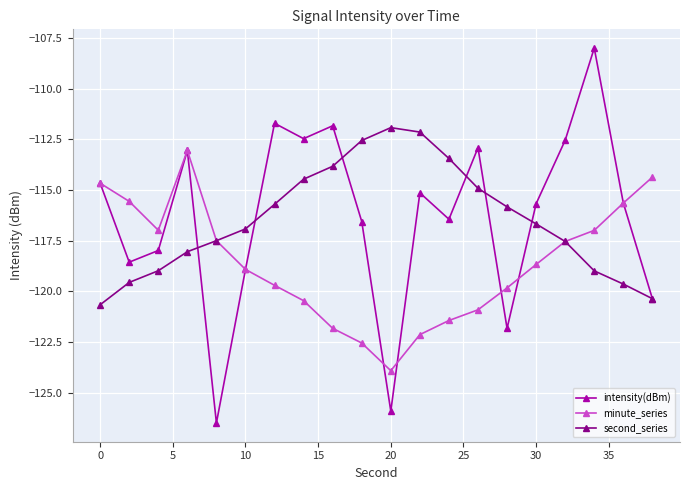

List the series in order of their peak value, highest first.

intensity(dBm), second_series, minute_series